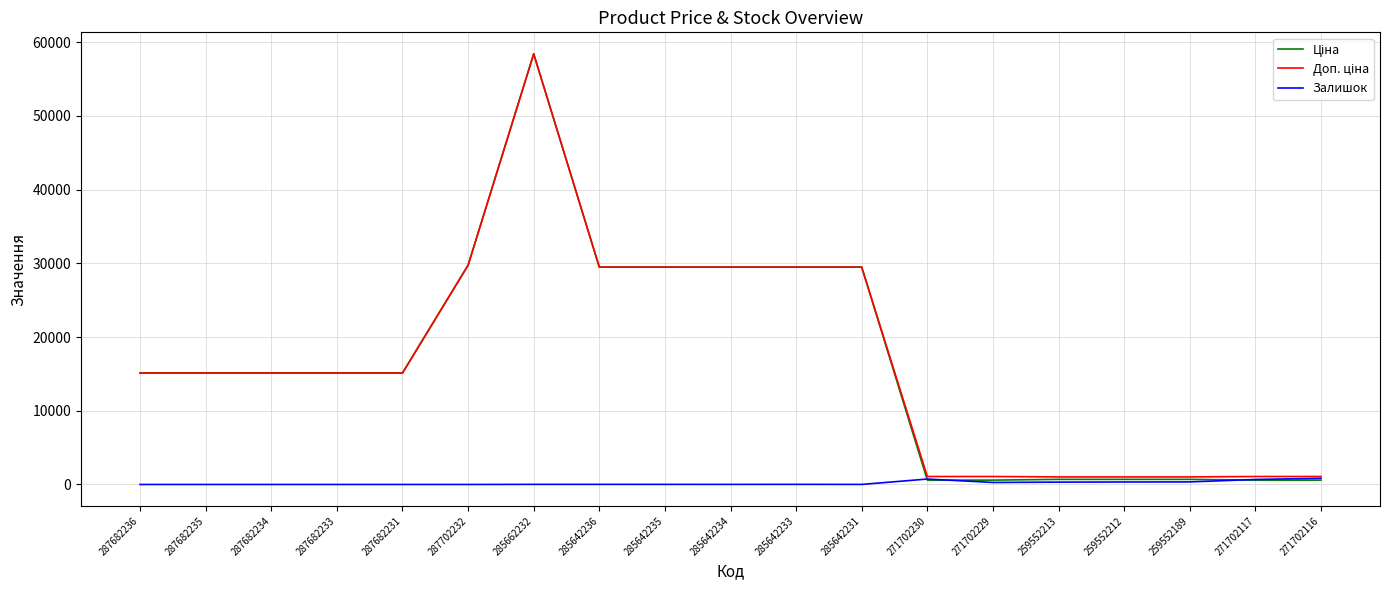

How many lines are shown in the chart?

3